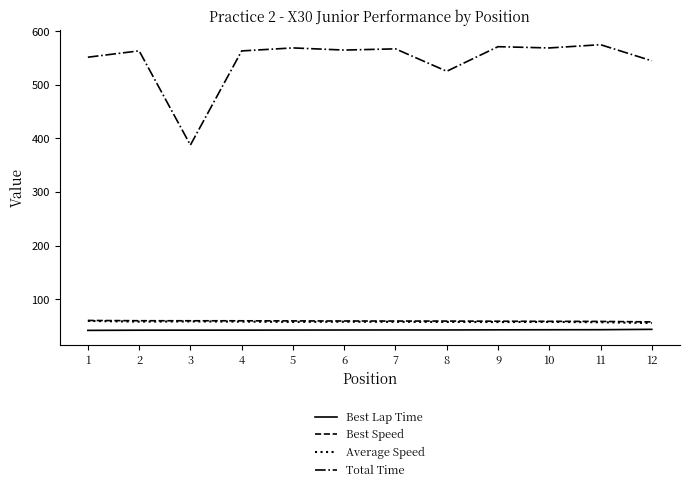

What is the total value across all series at 3?

548.1